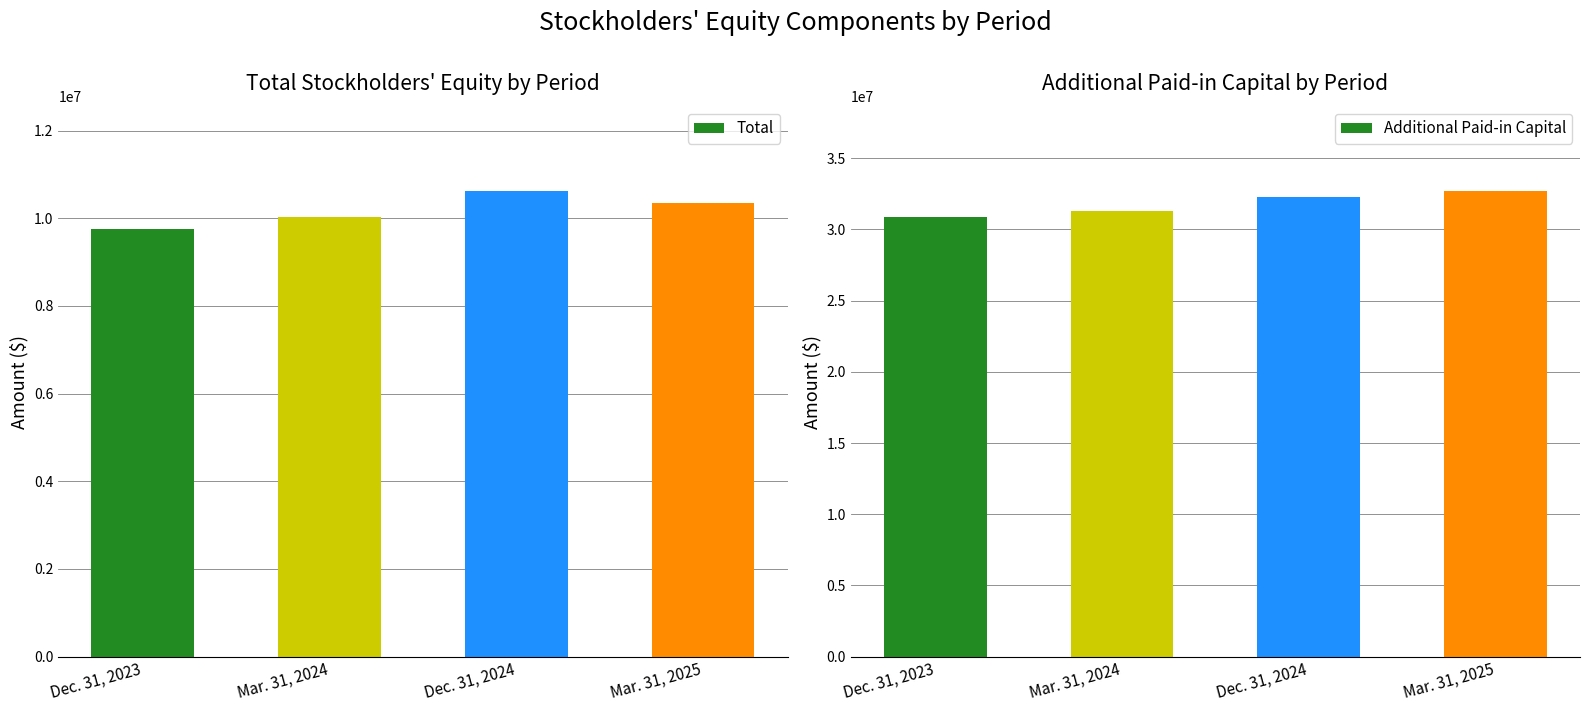

List the labels in order of Total value, smallest first.

Dec. 31, 2023, Mar. 31, 2024, Mar. 31, 2025, Dec. 31, 2024